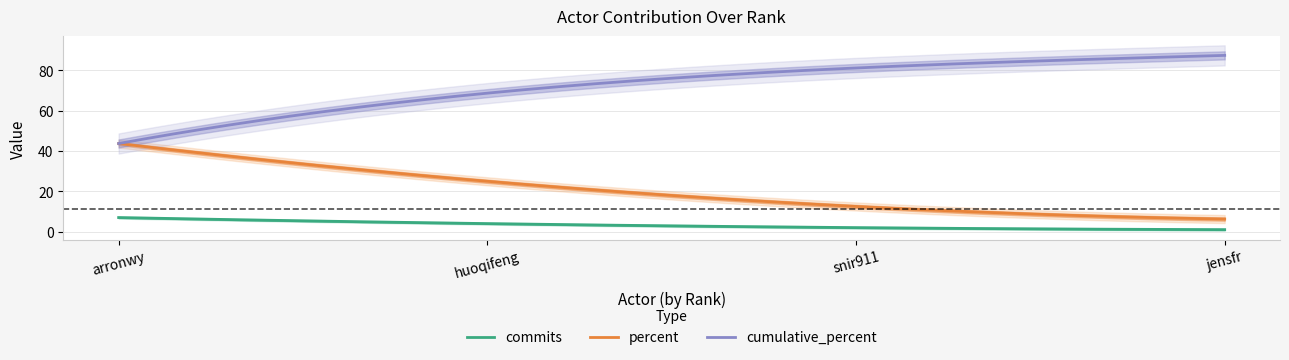

How many lines are shown in the chart?

4